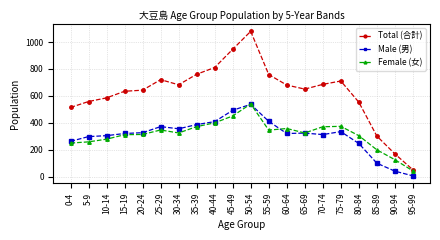

True or false: Total (合計) and Male (男) cross at least once.

False